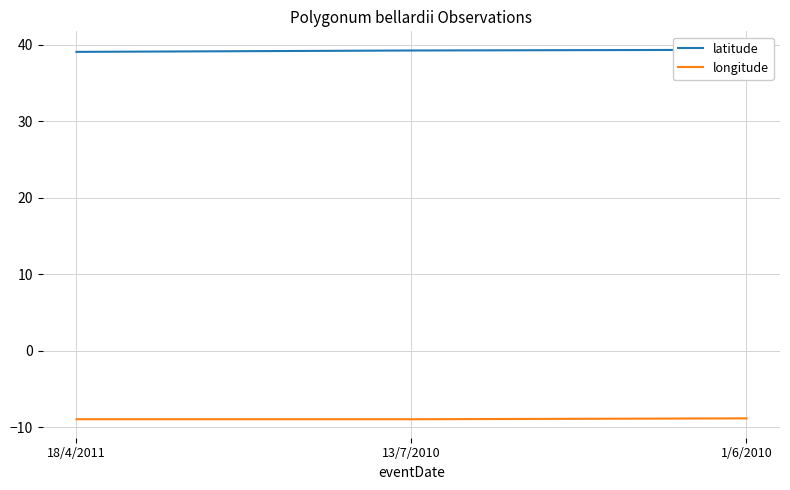

What is the total value across all series at 13/7/2010?

30.3